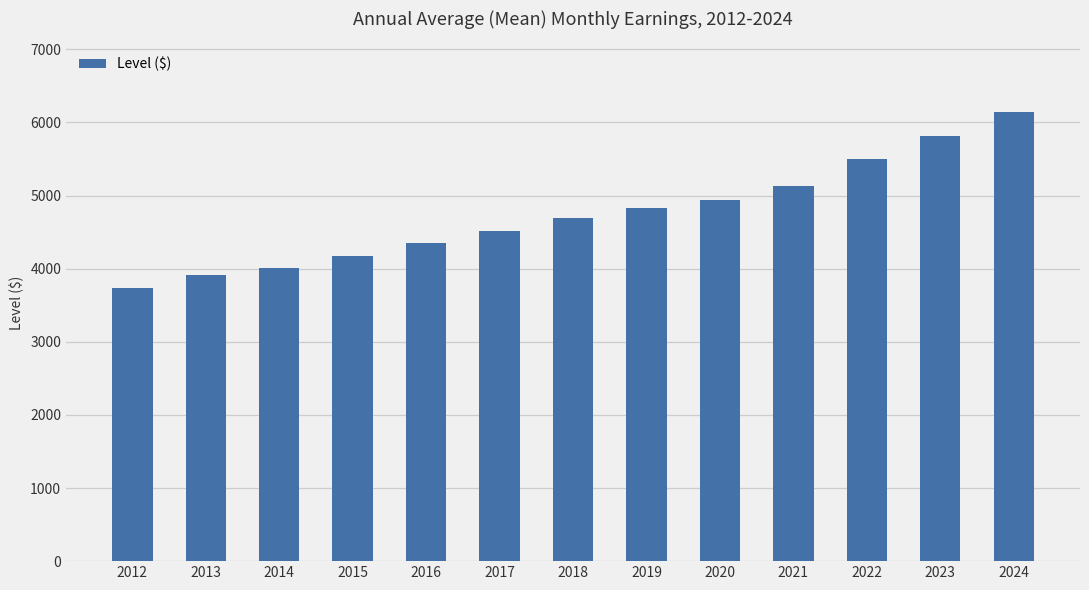

What is the approximate value at 2013, to the nearest 100?

3900